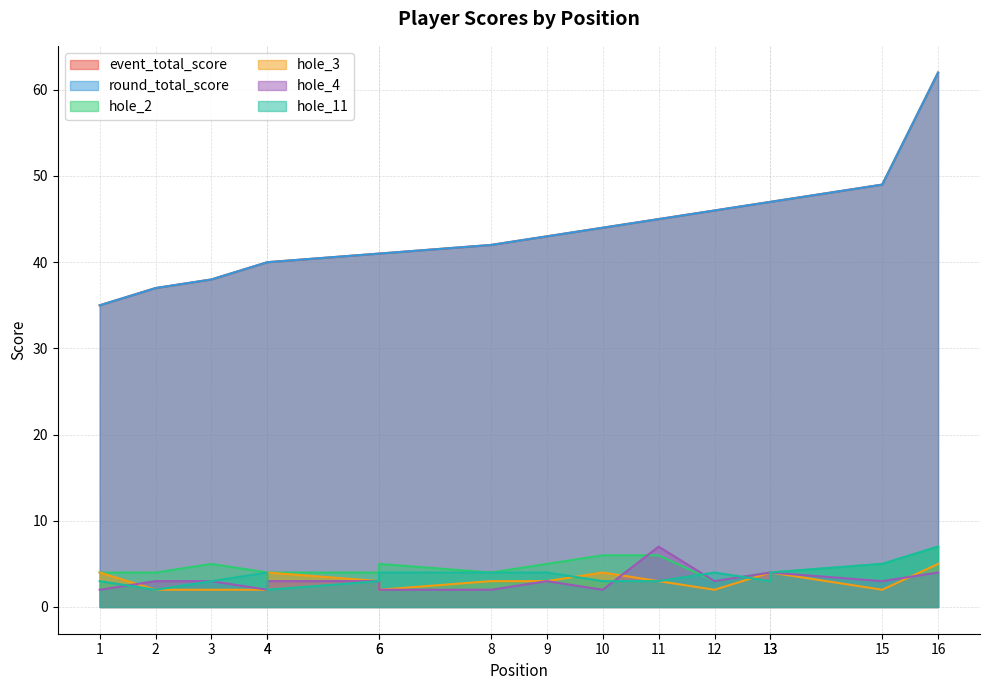

Which series has the widest spread of values?

event_total_score